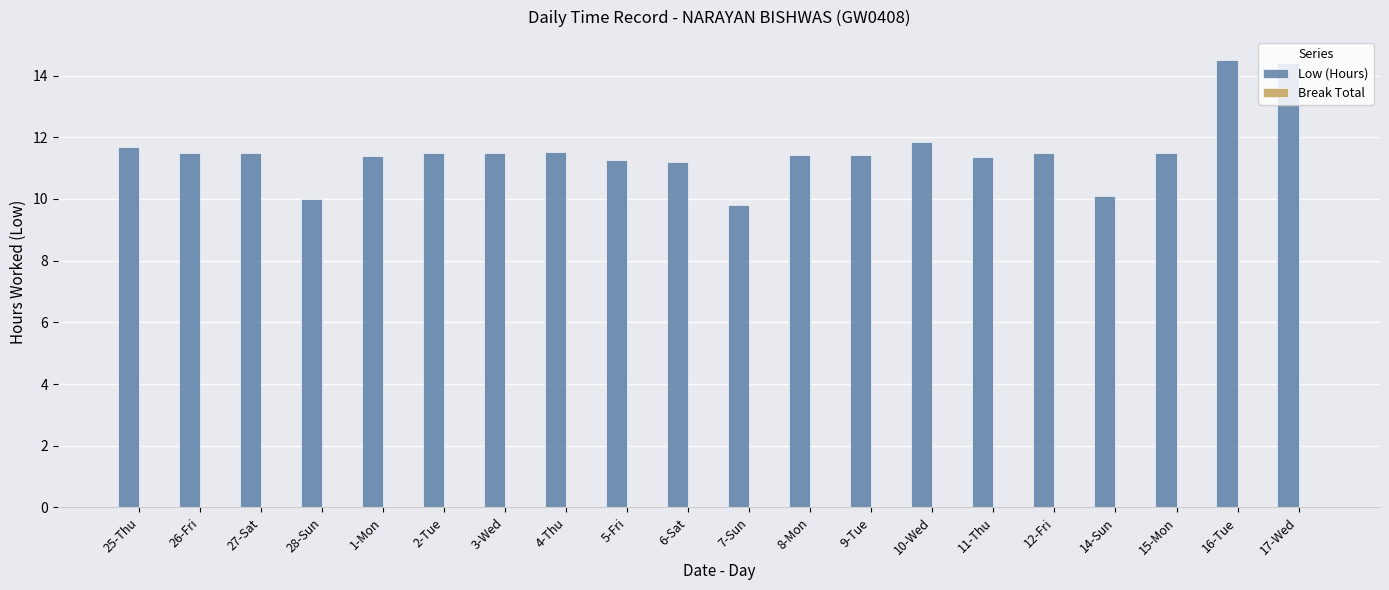

What is the difference between the maximum and second lowest values?

4.5